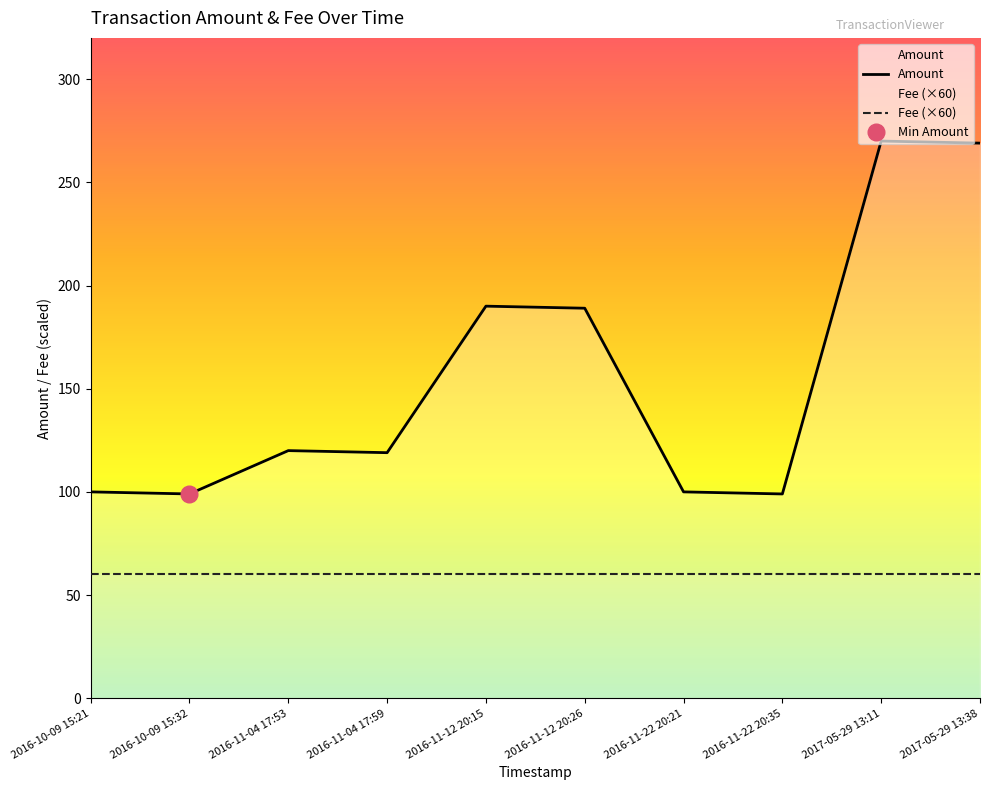

Between 2016-10-09 15:21 and 2016-10-09 15:32, which series saw the biggest shift?

Amount